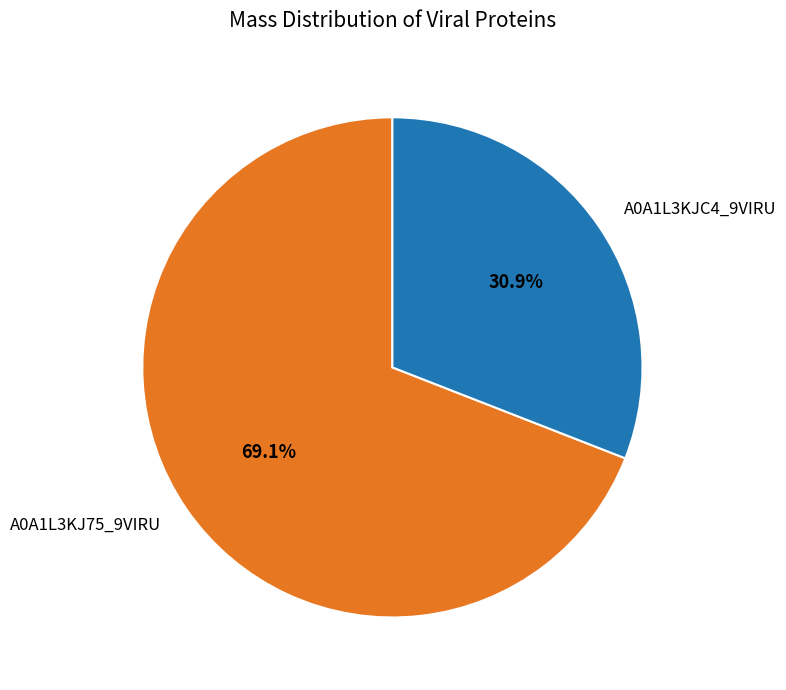

Is it true that A0A1L3KJC4_9VIRU is 31% of the pie?

True